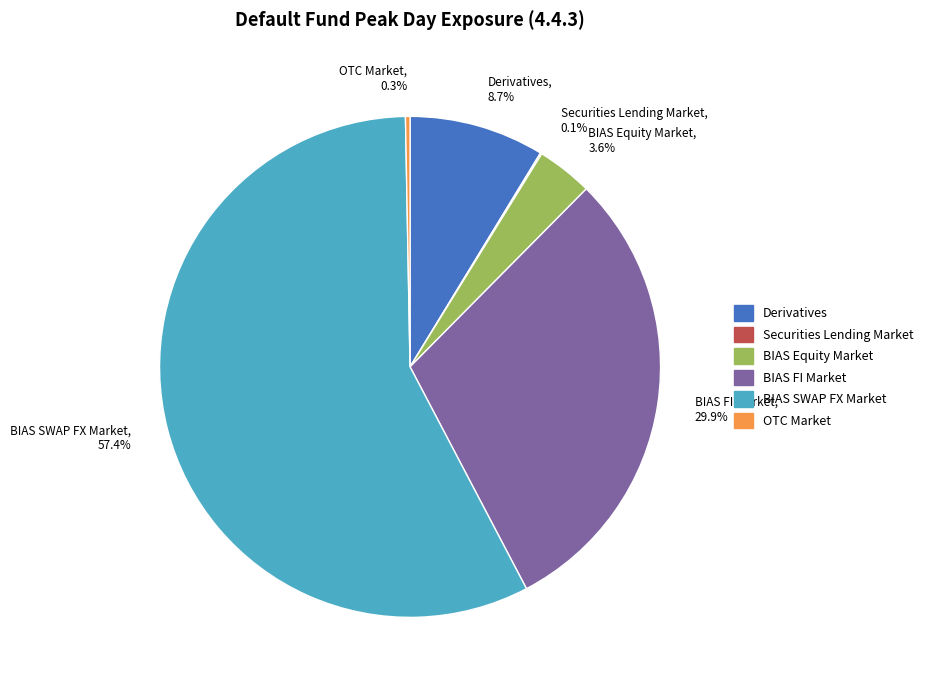

Which category has the biggest portion of the pie?

BIAS SWAP FX Market